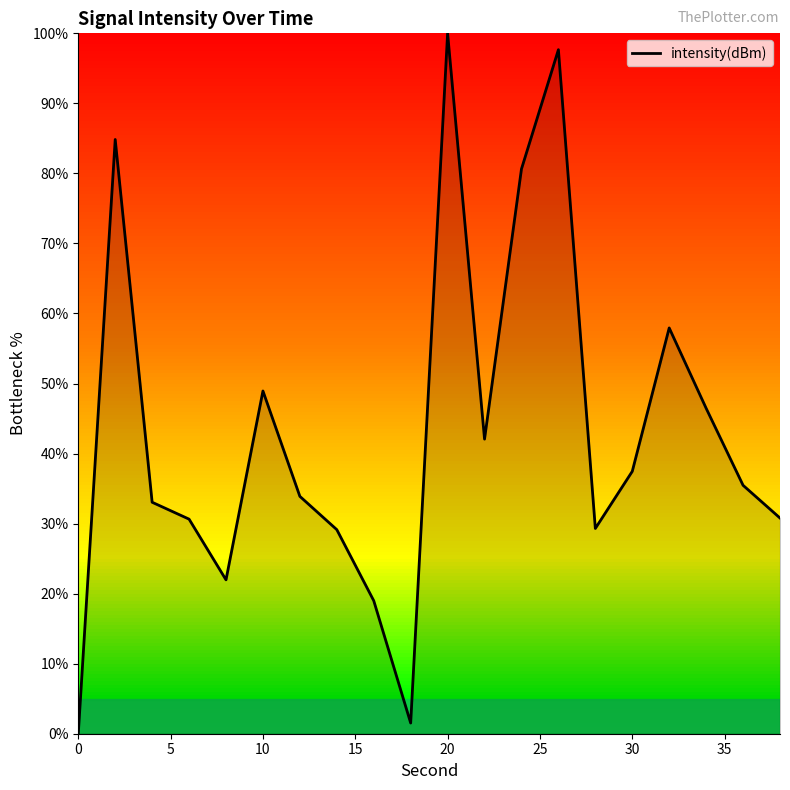

What is the difference between the maximum and minimum values?

100.0